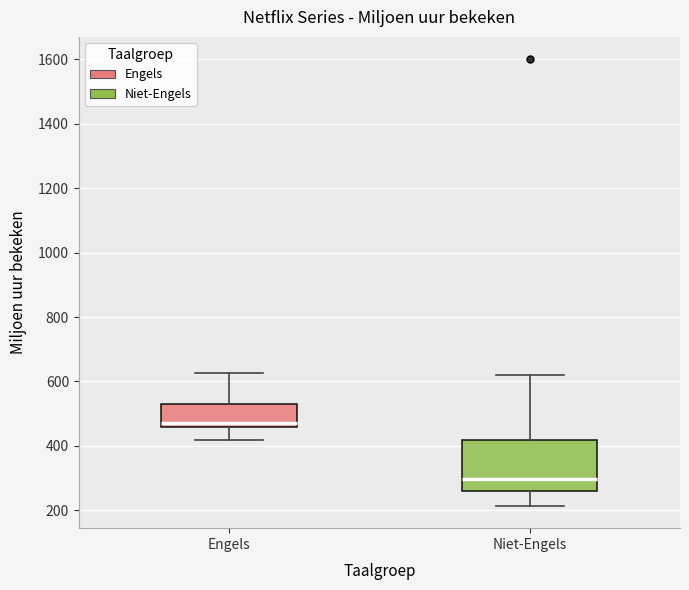

Reading left to right, transcribe this box plot: for each box, give where its median line is, the range the box spans, and where its two whiskers end, as read against the y-axis. The values are not printed on the chart, so give them approximately, as read against the axis.

Engels: median 480, box 460 to 520, whiskers 420 to 620
Niet-Engels: median 300, box 260 to 420, whiskers 220 to 620